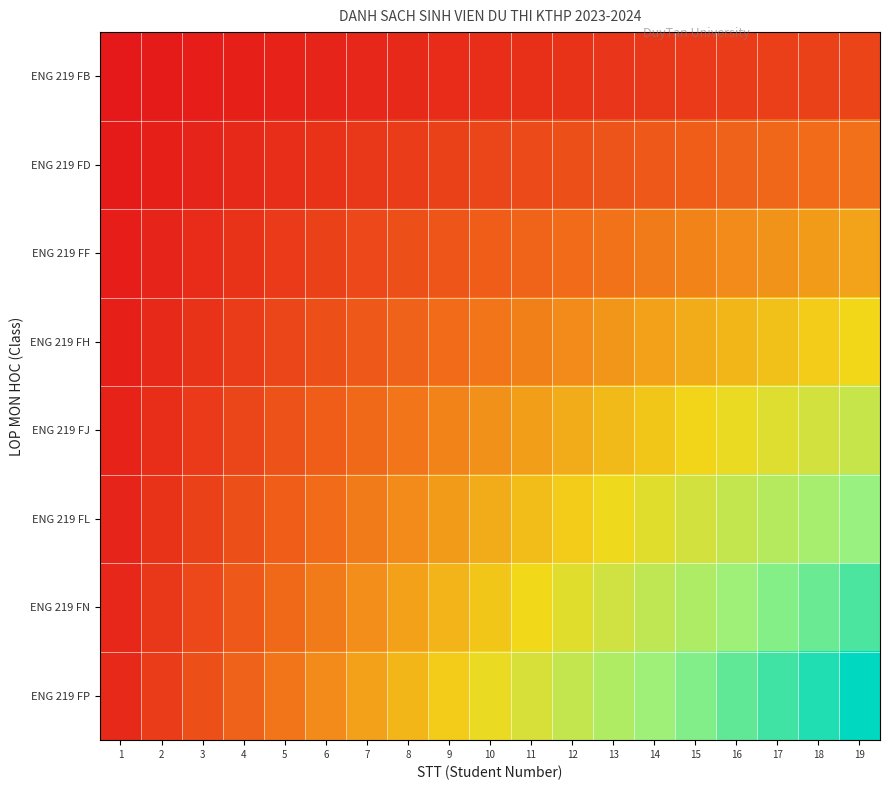

What is the spread (max minus min) of values at 19?

0.9